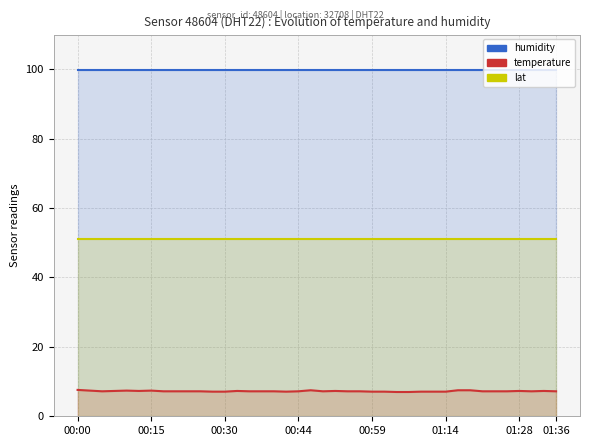

True or false: lat has a value of 51.2 at 25.

True